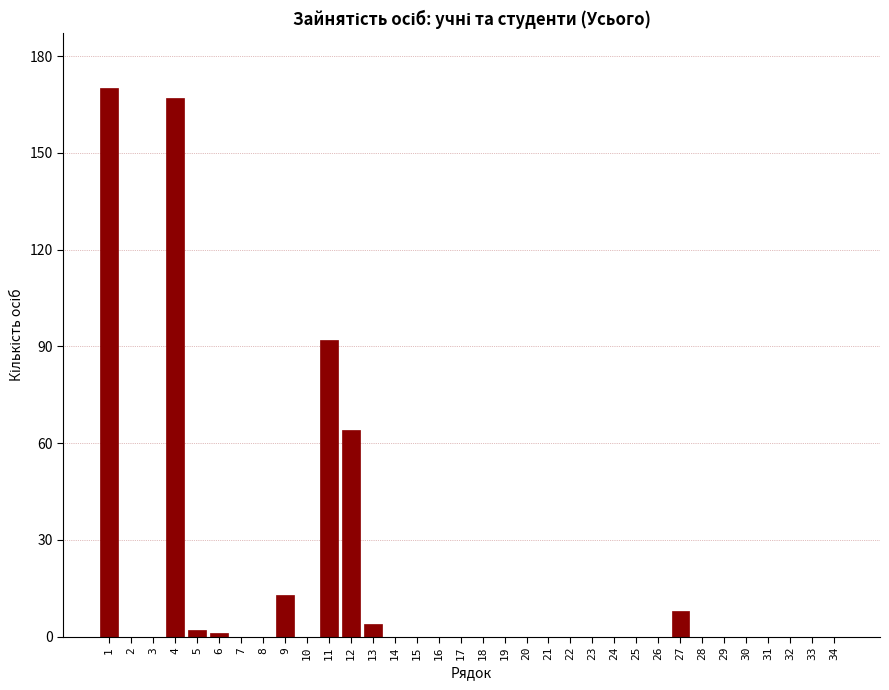

True or false: the data shows 167 at 4.

True